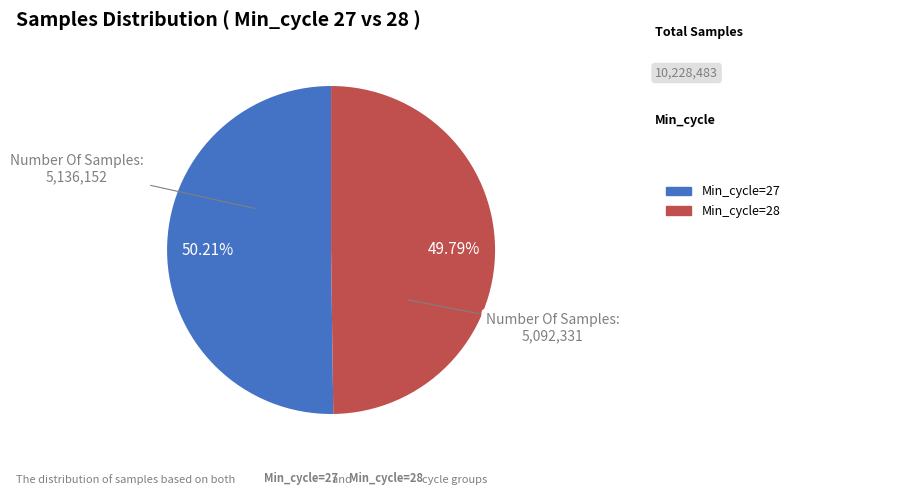

Is there any slice that represents more than half of the pie?

Yes